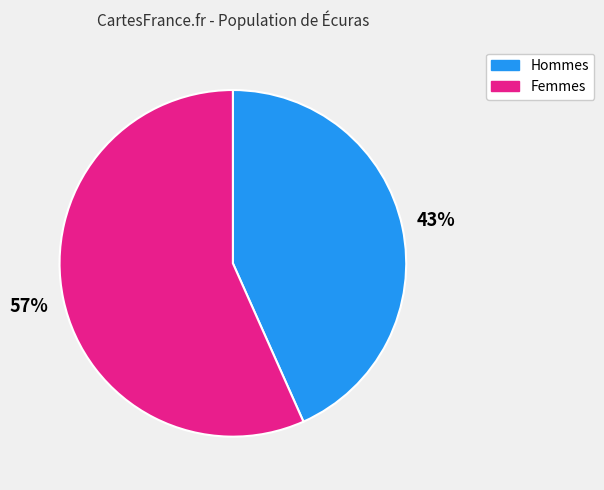

Which slice is the largest?

Femmes